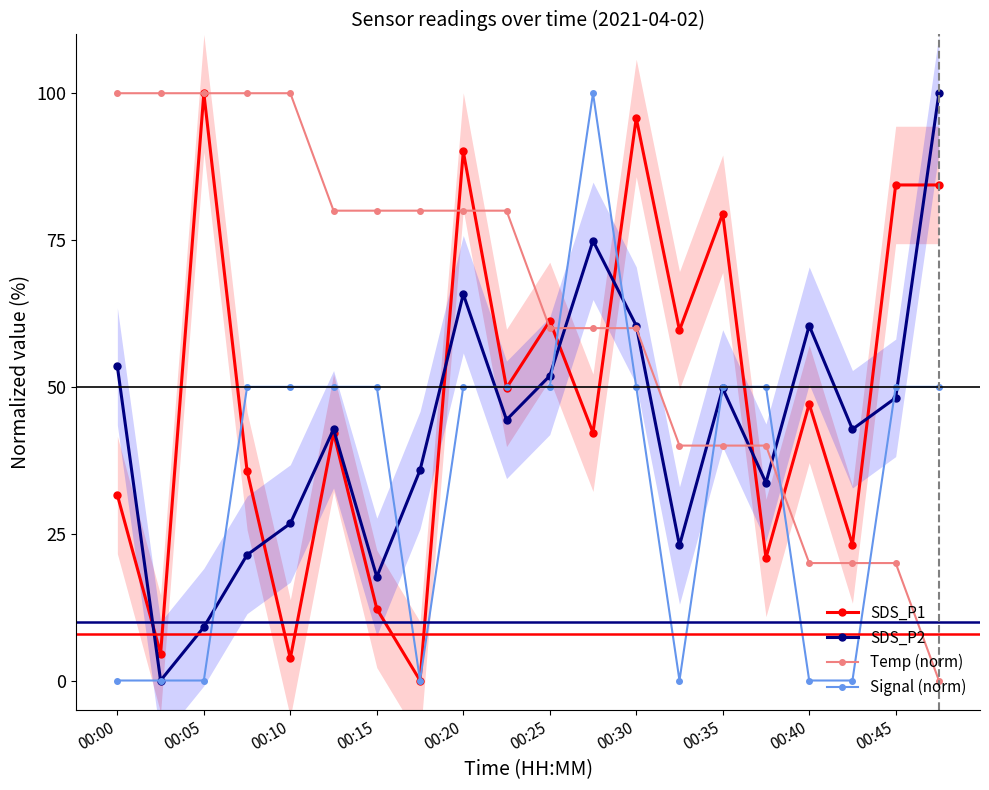

What is the maximum value for SDS_P1?

100.0